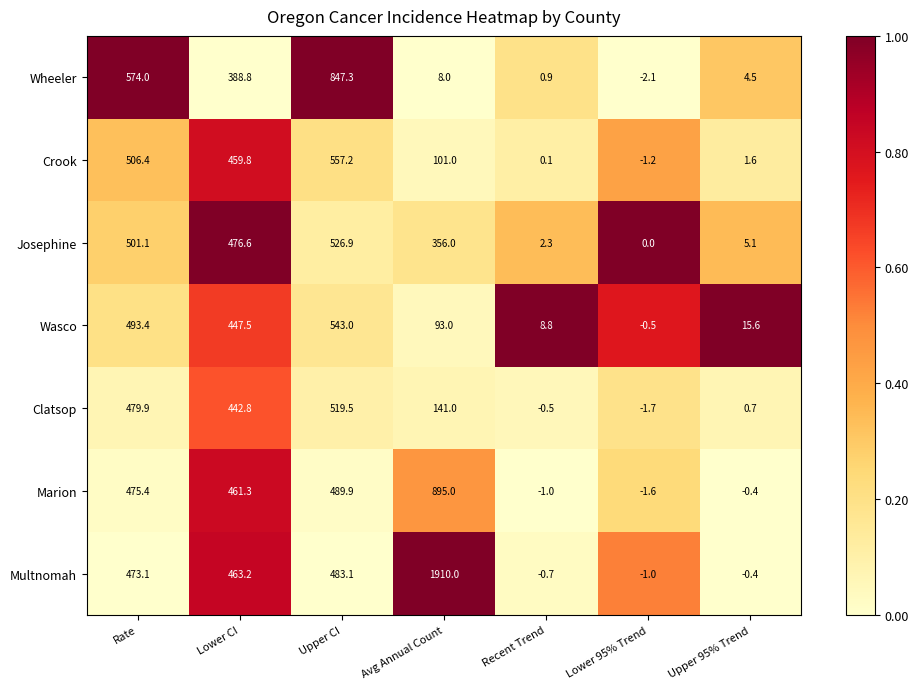

Which series has the largest total across all categories?

Multnomah